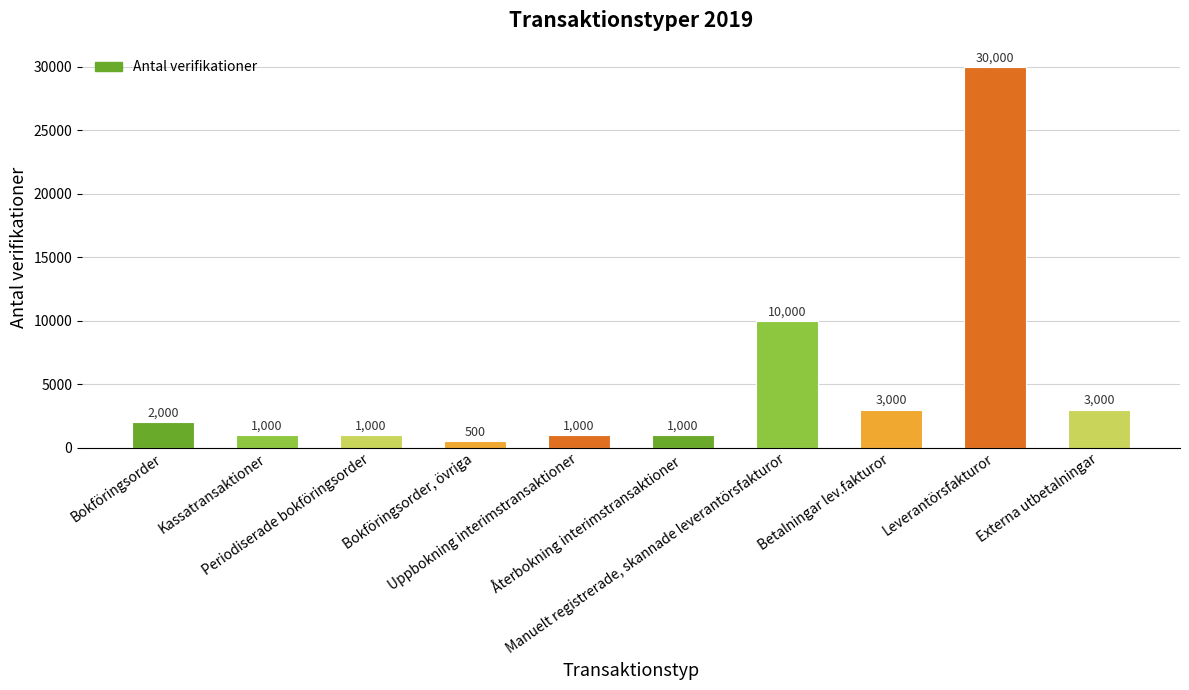

Are the bars grouped side by side (vs. stacked)?

No